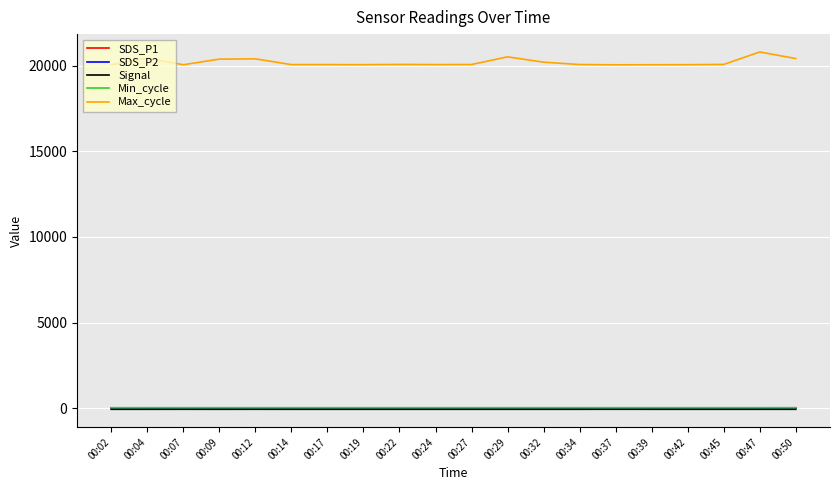

At which category does the chart reach its peak across all series?

00:47